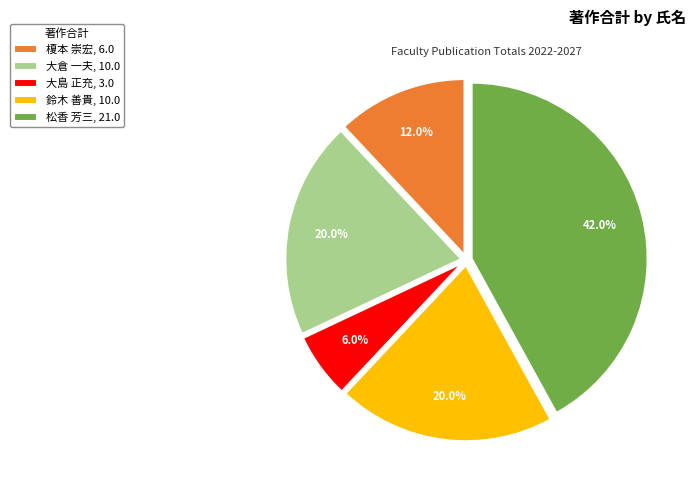

Approximately how many times larger is the value at 大倉 一夫, 10.0 compared to 鈴木 善貴, 10.0?

1.0